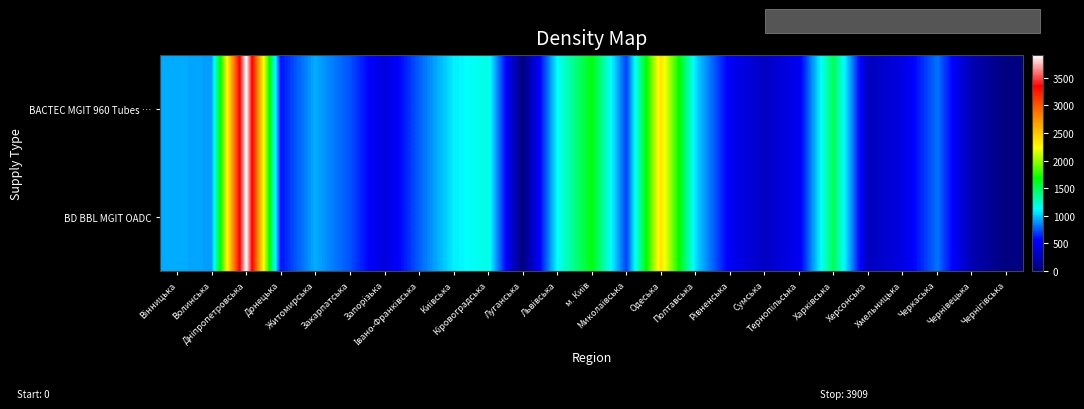

Which has a higher value, Миколаївська or Чернігівська?

Миколаївська